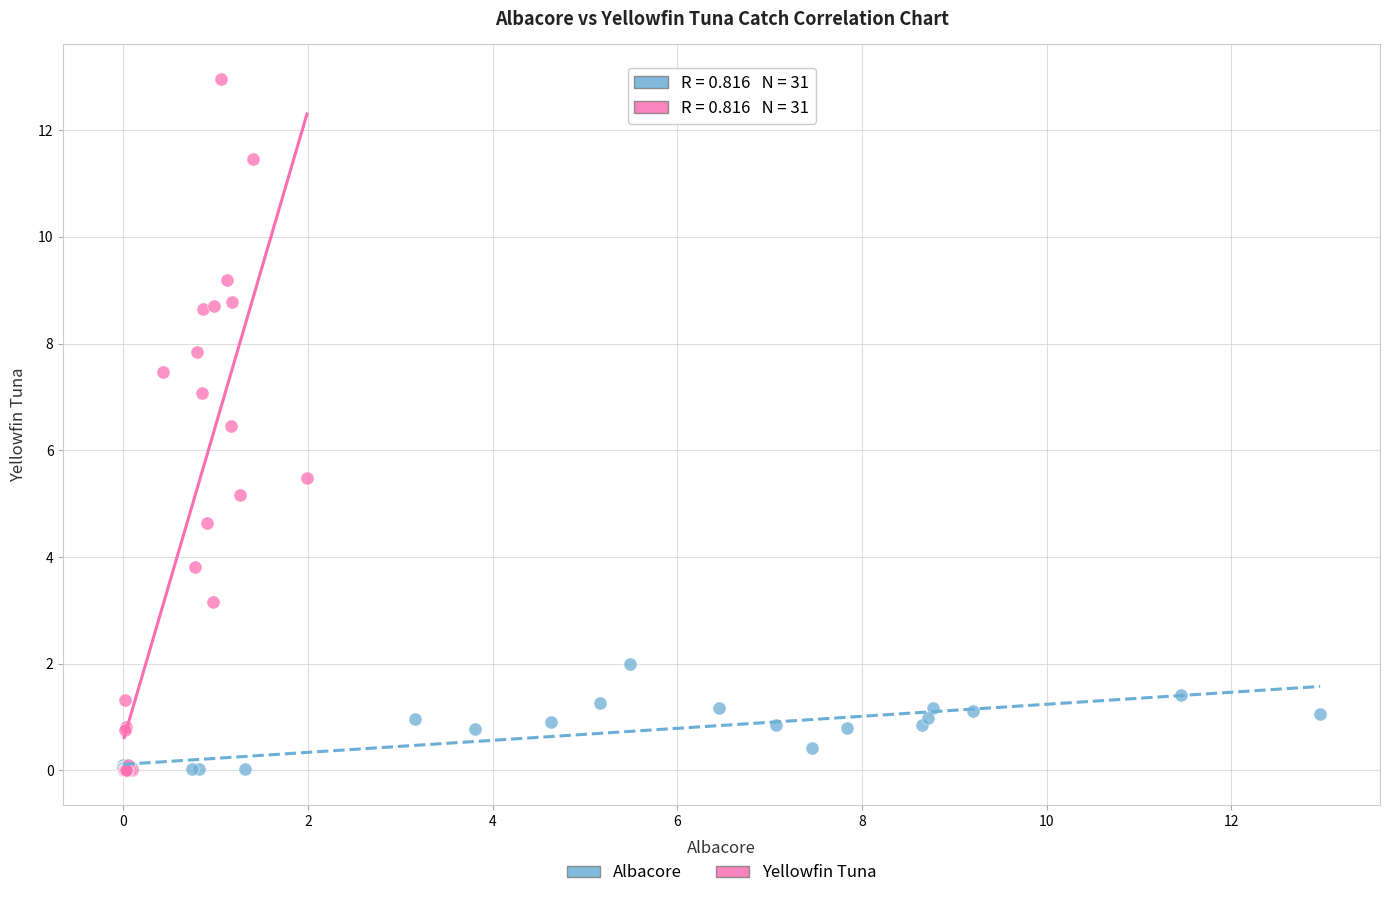

What are all the series names shown in the legend?

Albacore, Yellowfin Tuna